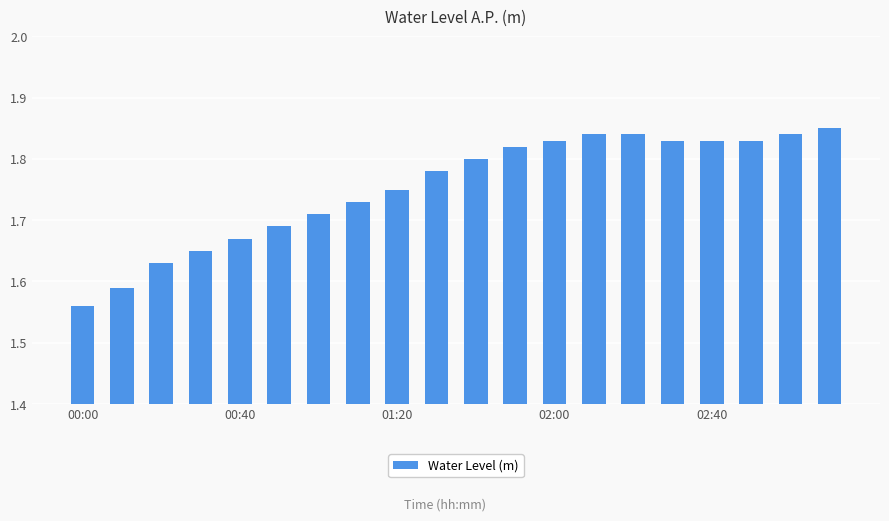

What is the sum of all values?

35.1